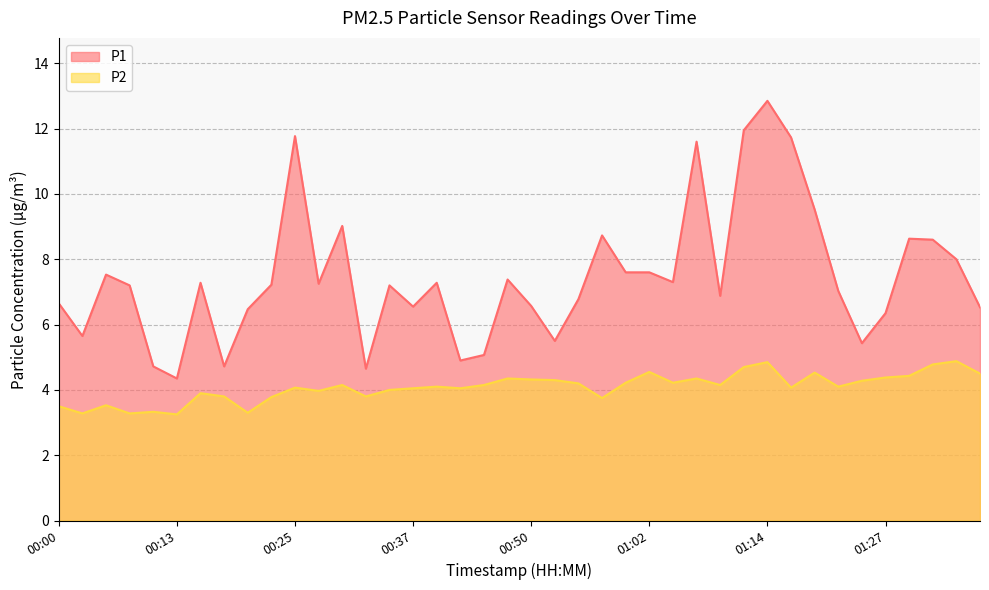

At which category is the sum across all series the highest?

01:14